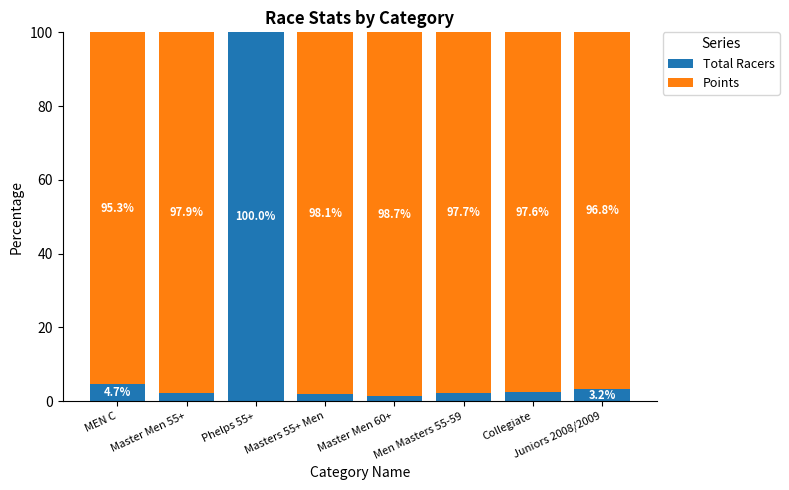

What is the maximum value for Total Racers?

100.0